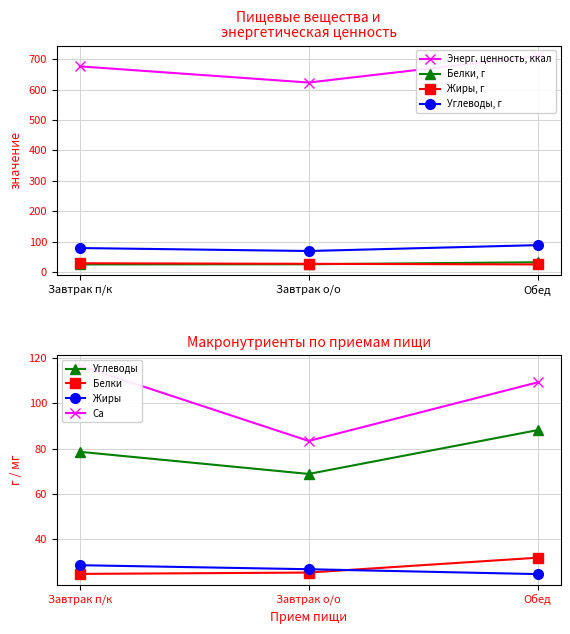

Is it true that Углеводы, г equals 68.8 at Завтрак о/о?

True